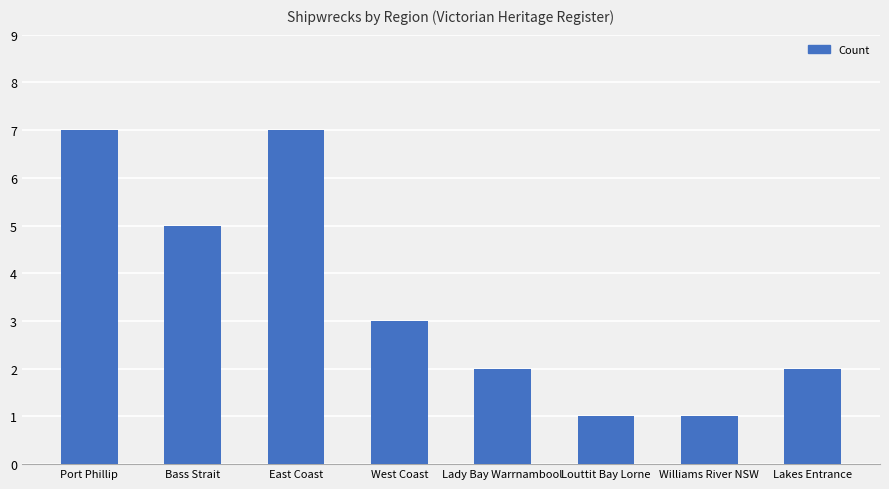

What is the sum of all values?

28